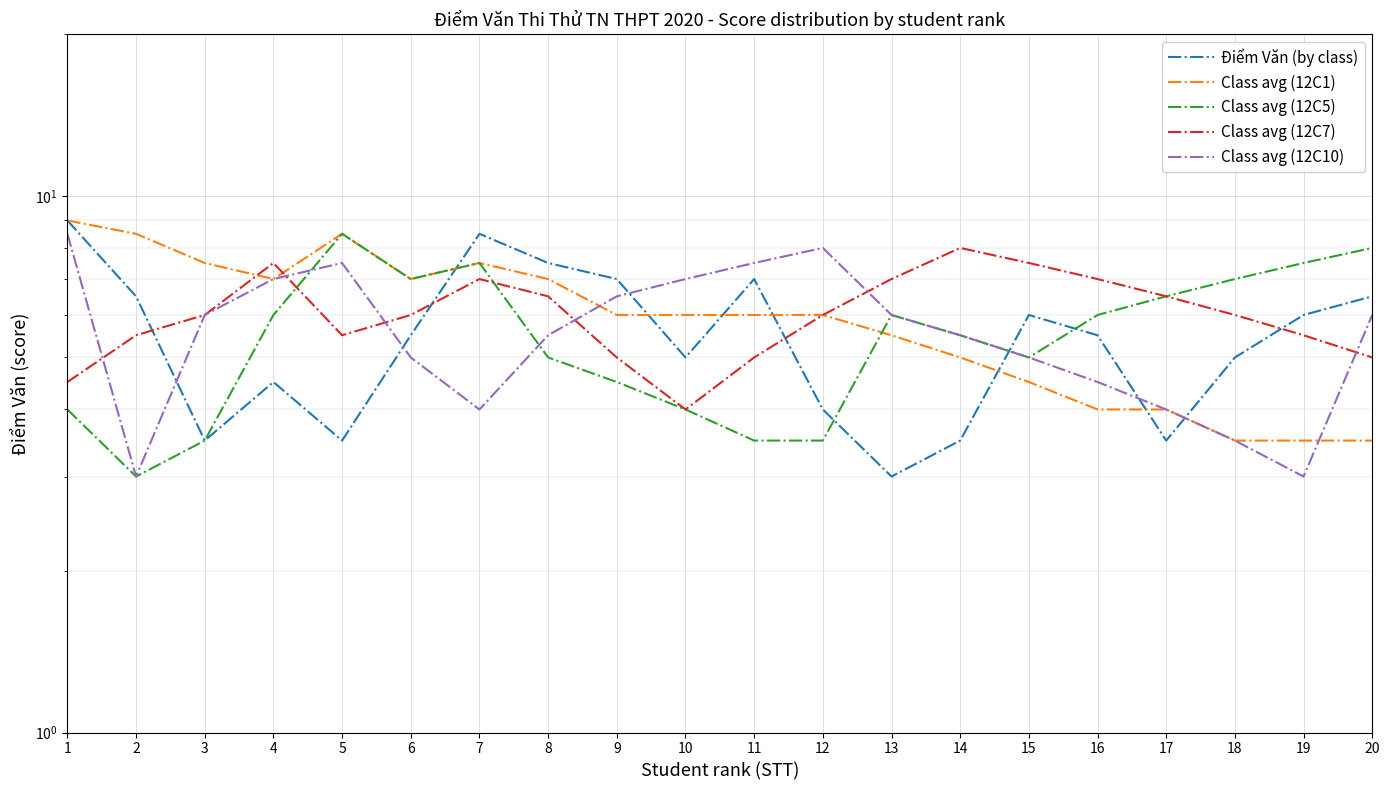

Where is Class avg (12C10) nearest to the value 5?

6